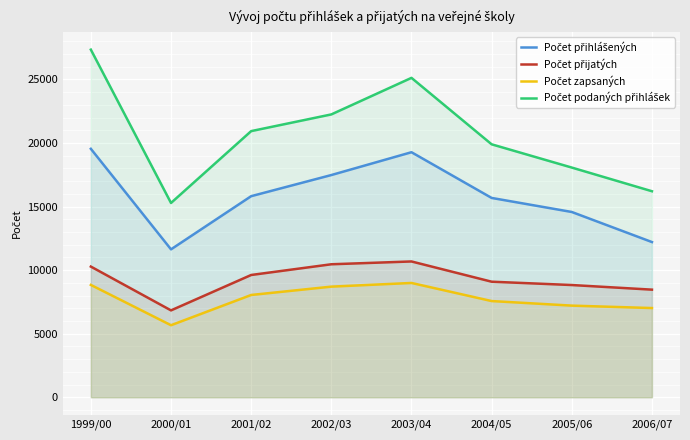

Between 2000/01 and 2002/03, which series saw the biggest shift?

Počet podaných přihlášek